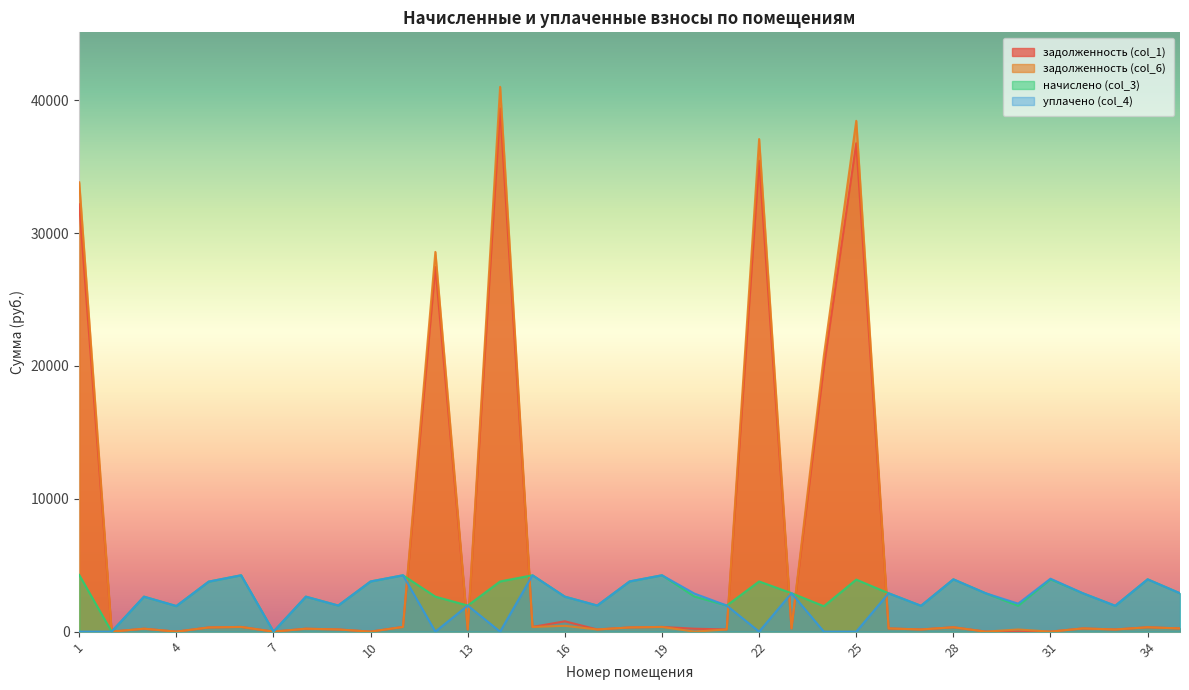

Where is the first local maximum for начислено (col_3)?

3